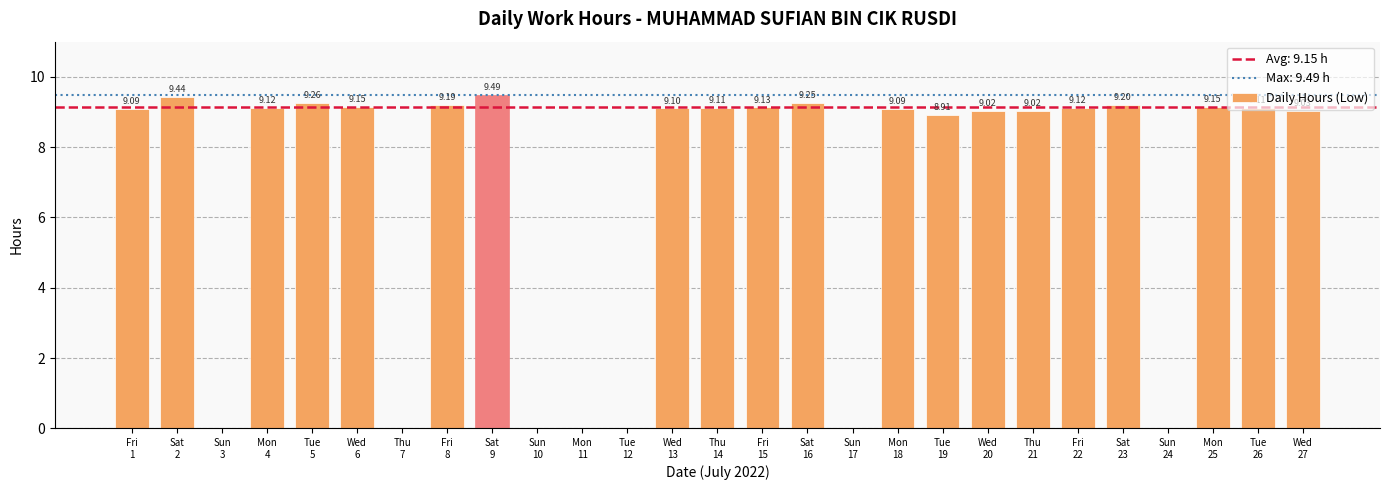

The chart shows a value of 4.0 at Wed
13. True or false?

False